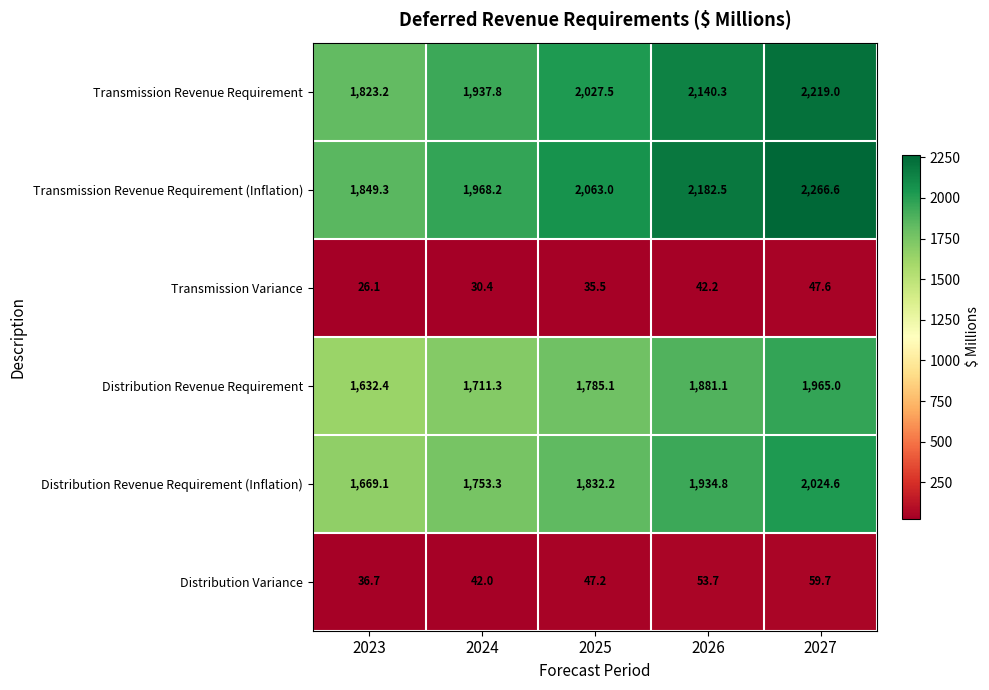

List the series in order of their peak value, highest first.

Transmission Revenue Requirement (Inflation), Transmission Revenue Requirement, Distribution Revenue Requirement (Inflation), Distribution Revenue Requirement, Distribution Variance, Transmission Variance